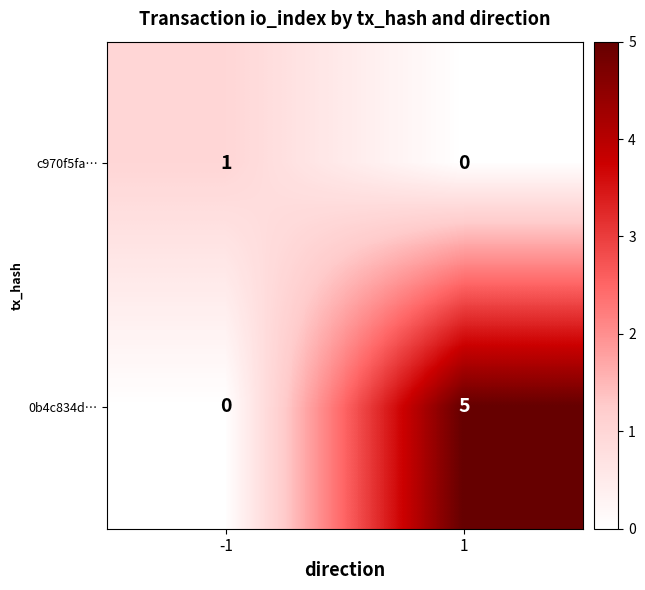

Reading left to right, list all the values displayed in this chart.

c970f5fa…: 1	0
0b4c834d…: 0	5